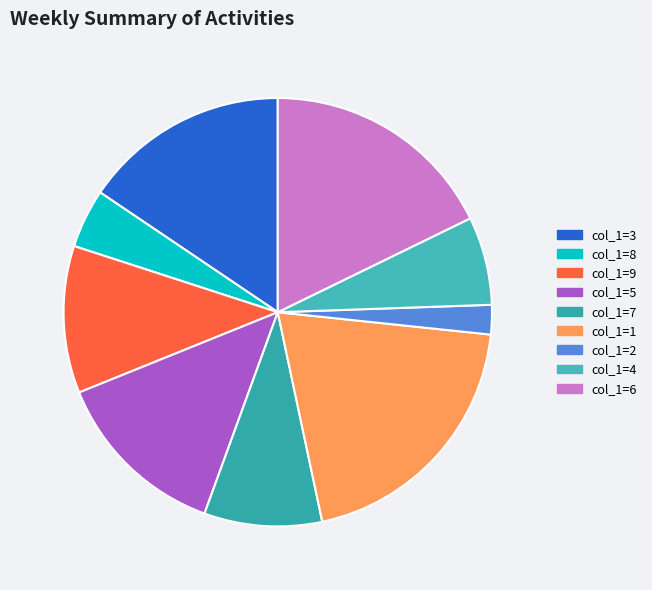

How many segments does this pie chart have?

9